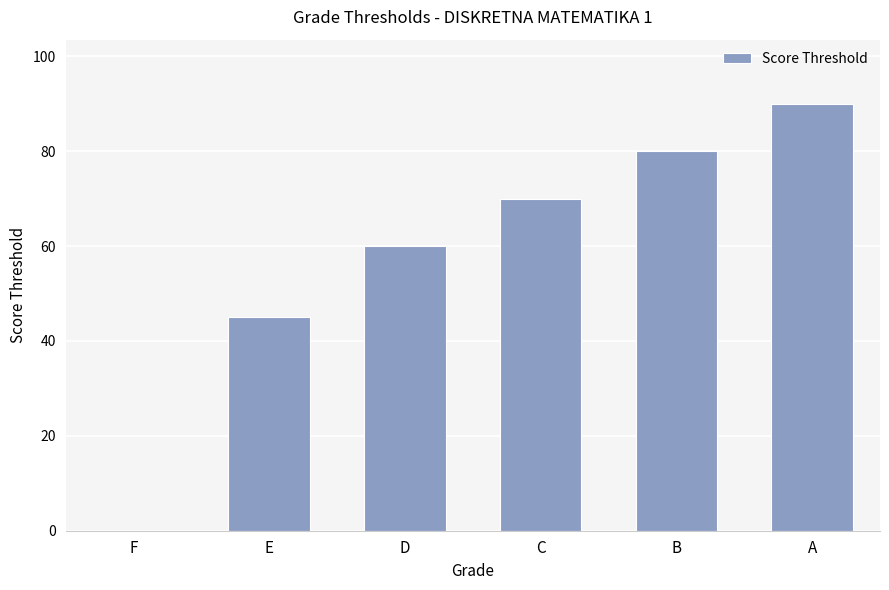

Between C and A, which is larger?

A